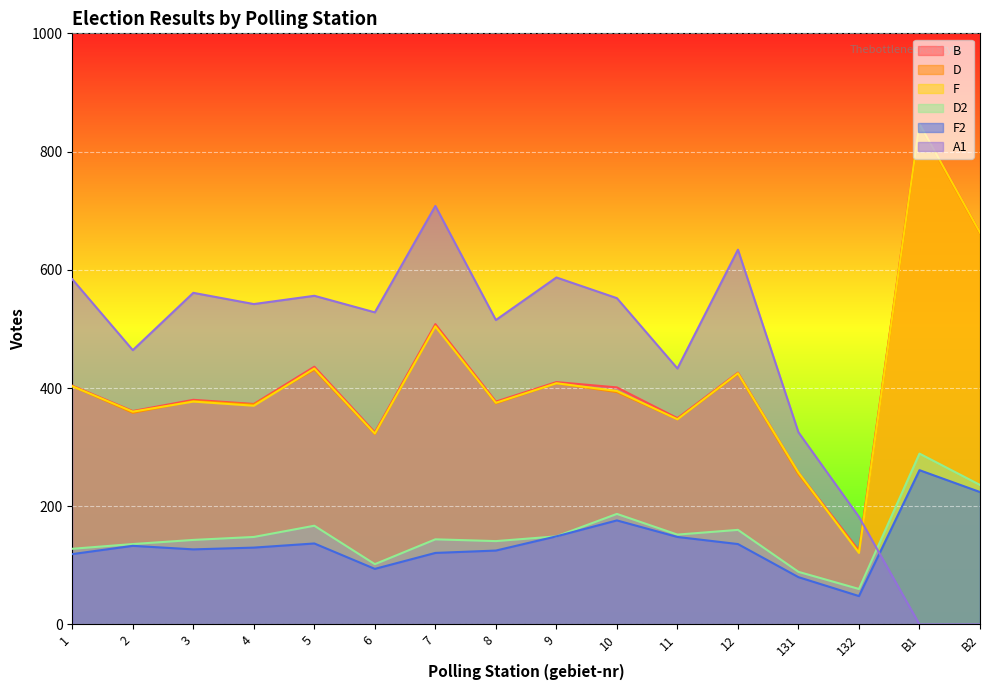

True or false: D has more than 1 points higher than both neighbors.

True